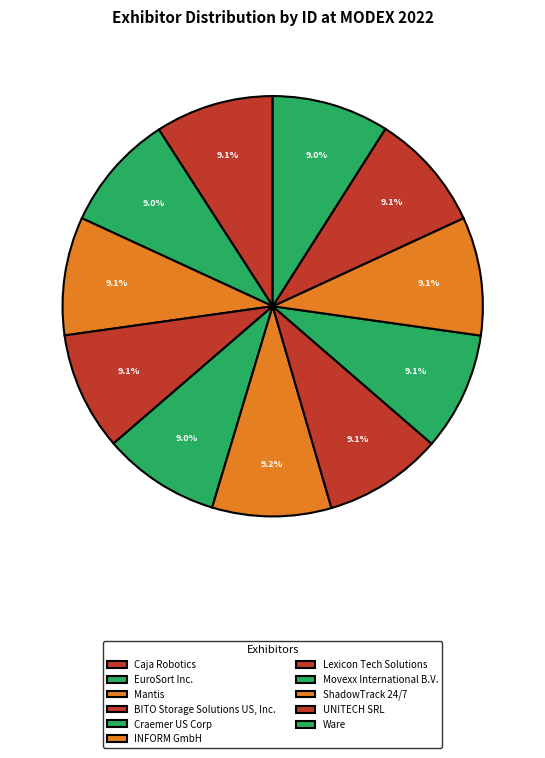

Rank the categories by value from lowest to highest.

Ware, EuroSort Inc., Craemer US Corp, Mantis, BITO Storage Solutions US, Inc., UNITECH SRL, Caja Robotics, ShadowTrack 24/7, Movexx International B.V., Lexicon Tech Solutions, INFORM GmbH